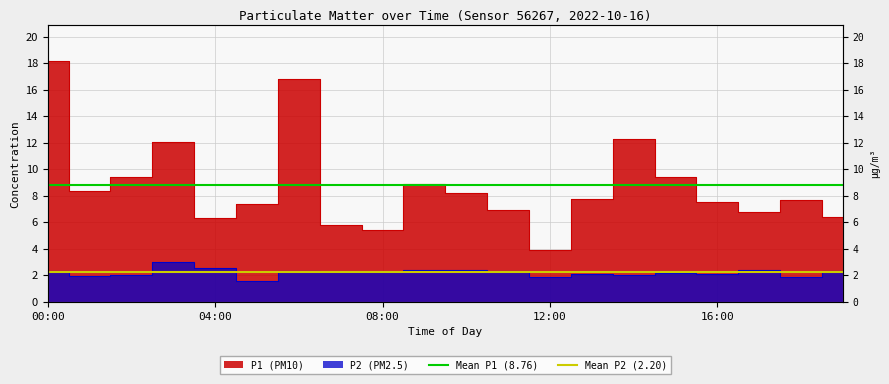

Is the value of Mean P2 (2.20) at 00:00 greater than the value of Mean P1 (8.76) at 00:00?

No